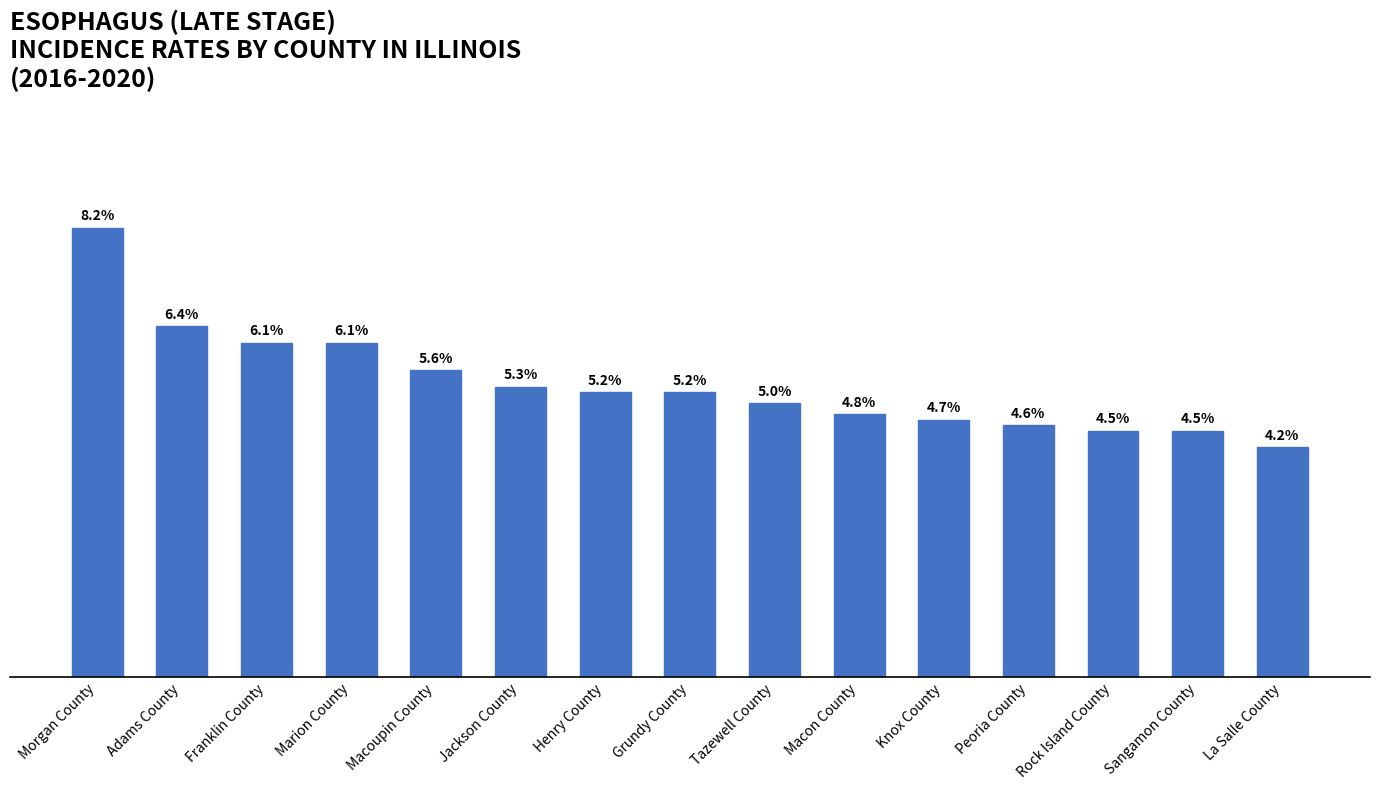

Where does the data first go above 5?

Morgan County